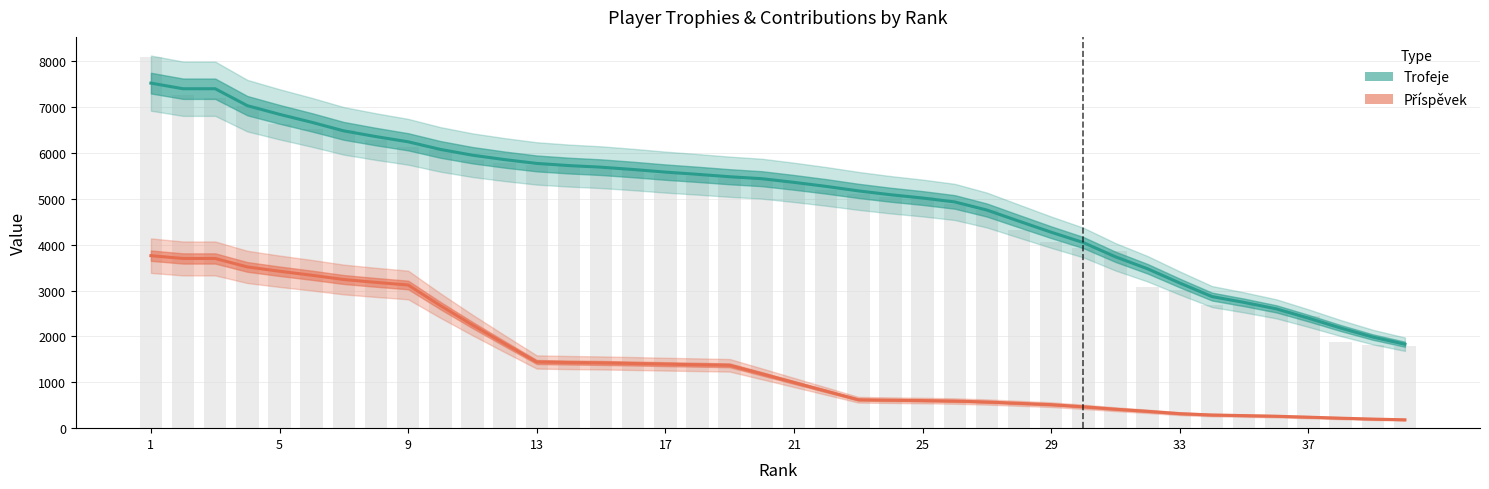

Rank the series by their average value, from highest to lowest.

Trofeje, Příspěvek